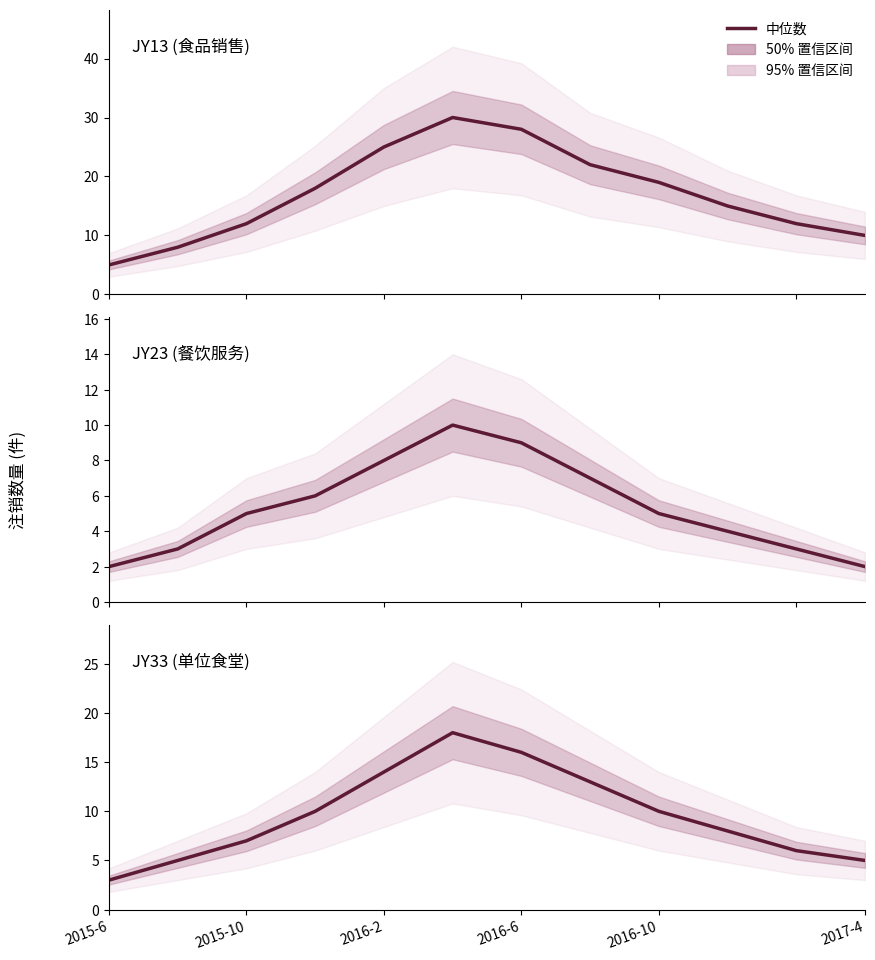

True or false: JY33 (单位食堂) has a value of 3 at 2016-6.

False